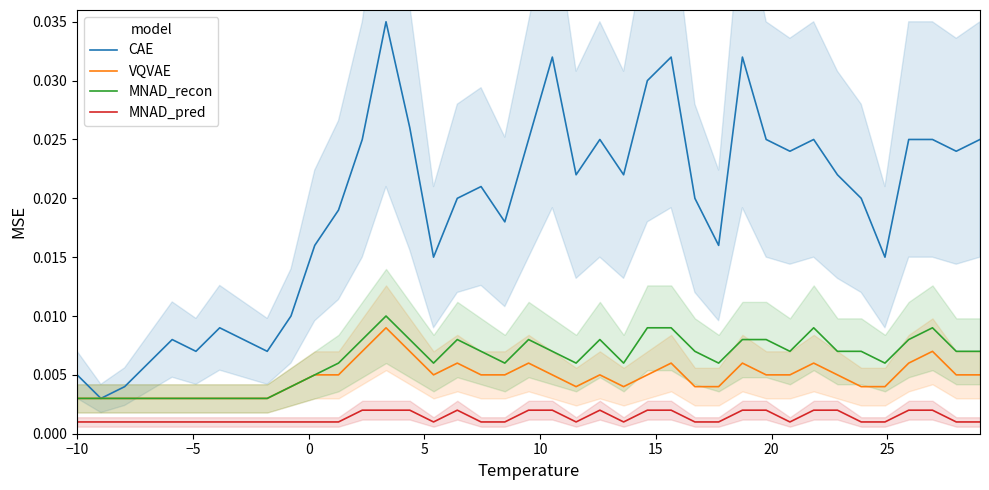

In VQVAE, how many points are lower than both neighbors (excluding endpoints)?

3